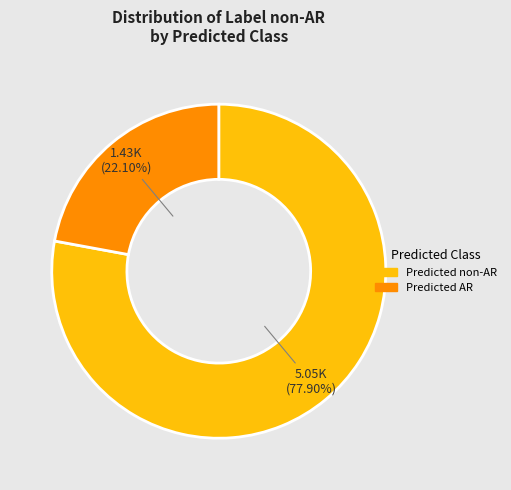

To the nearest percent, what is the difference between the largest and smallest slice percentages?

56%